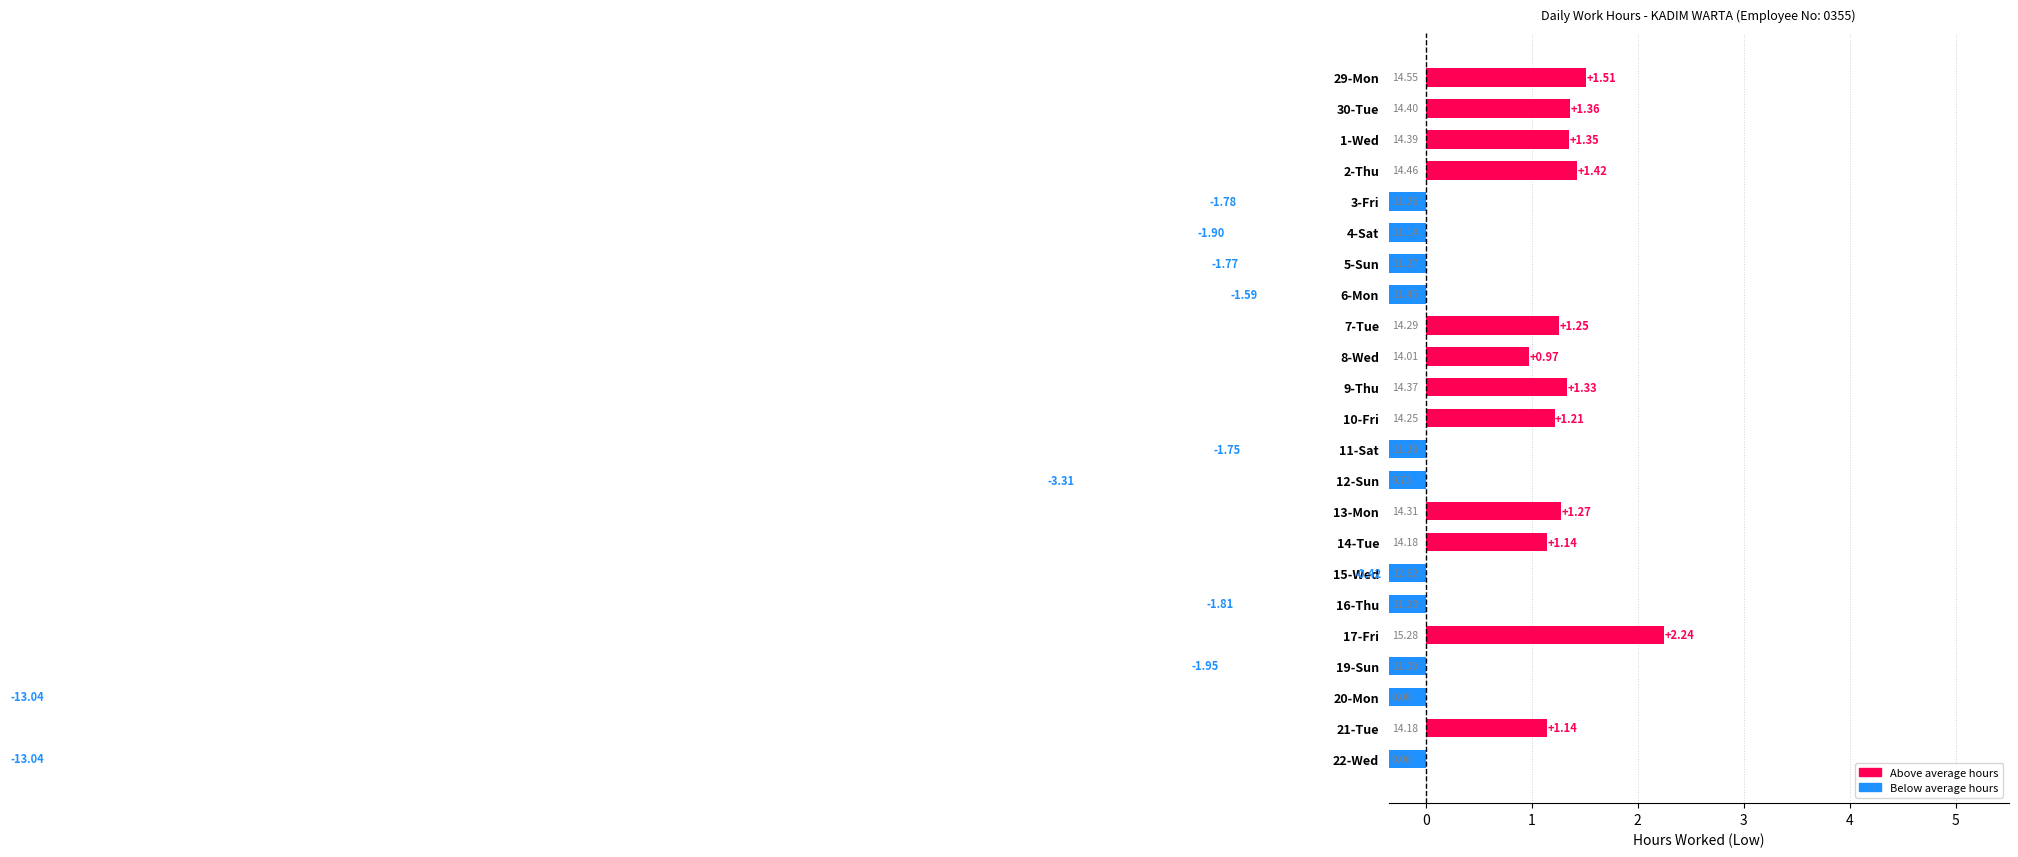

How many values are below zero?

11